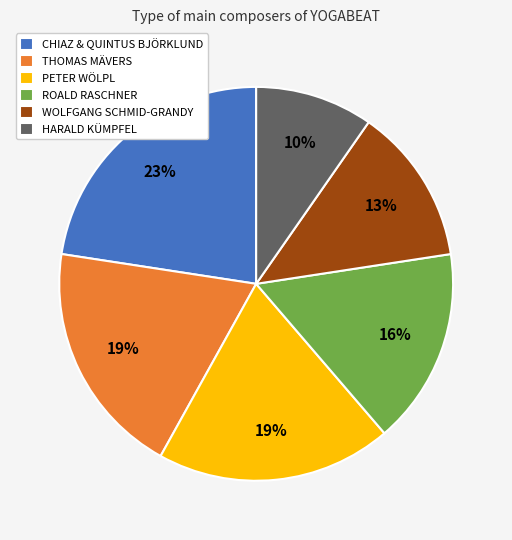

Is the sum of CHIAZ & QUINTUS BJÖRKLUND and THOMAS MÄVERS greater than half?

No